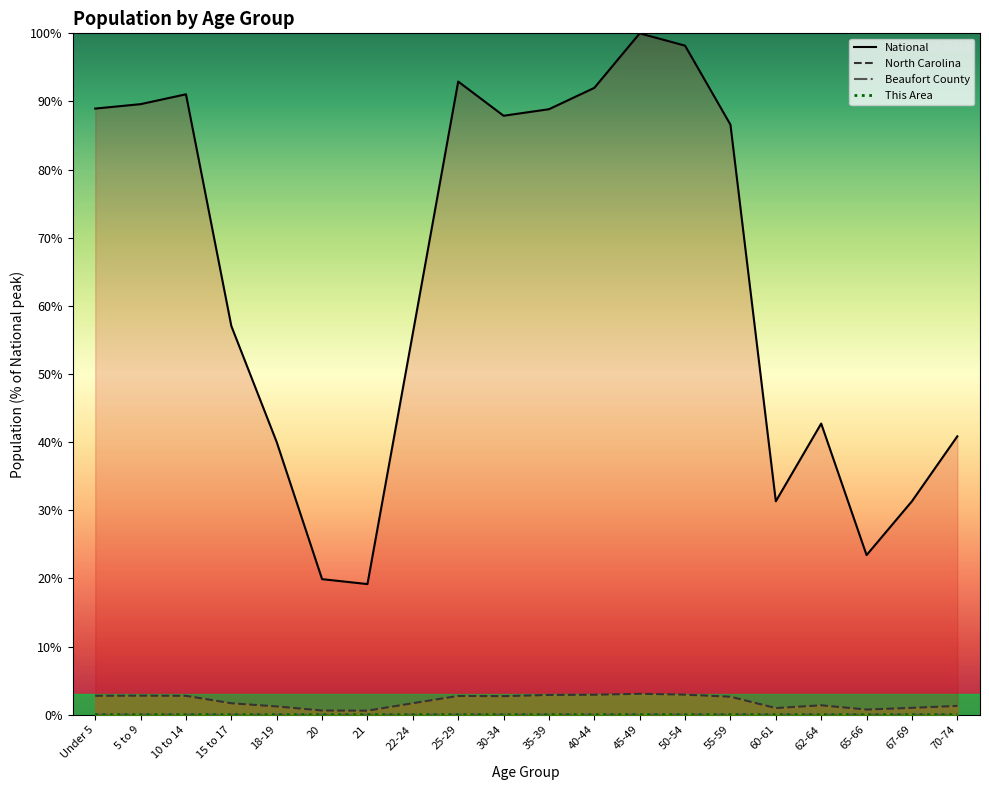

Which series changed the most between 20 and 22-24?

National